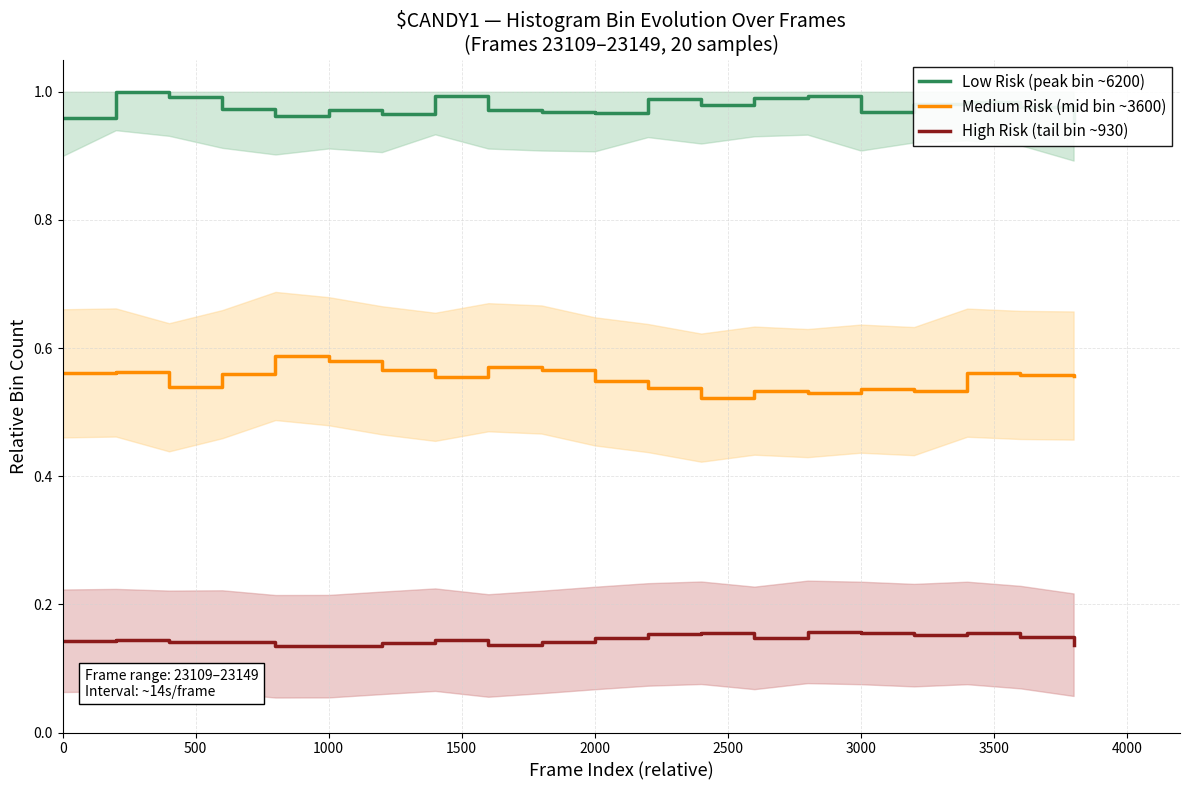

What is the maximum value for High Risk (tail bin ~930)?

0.2